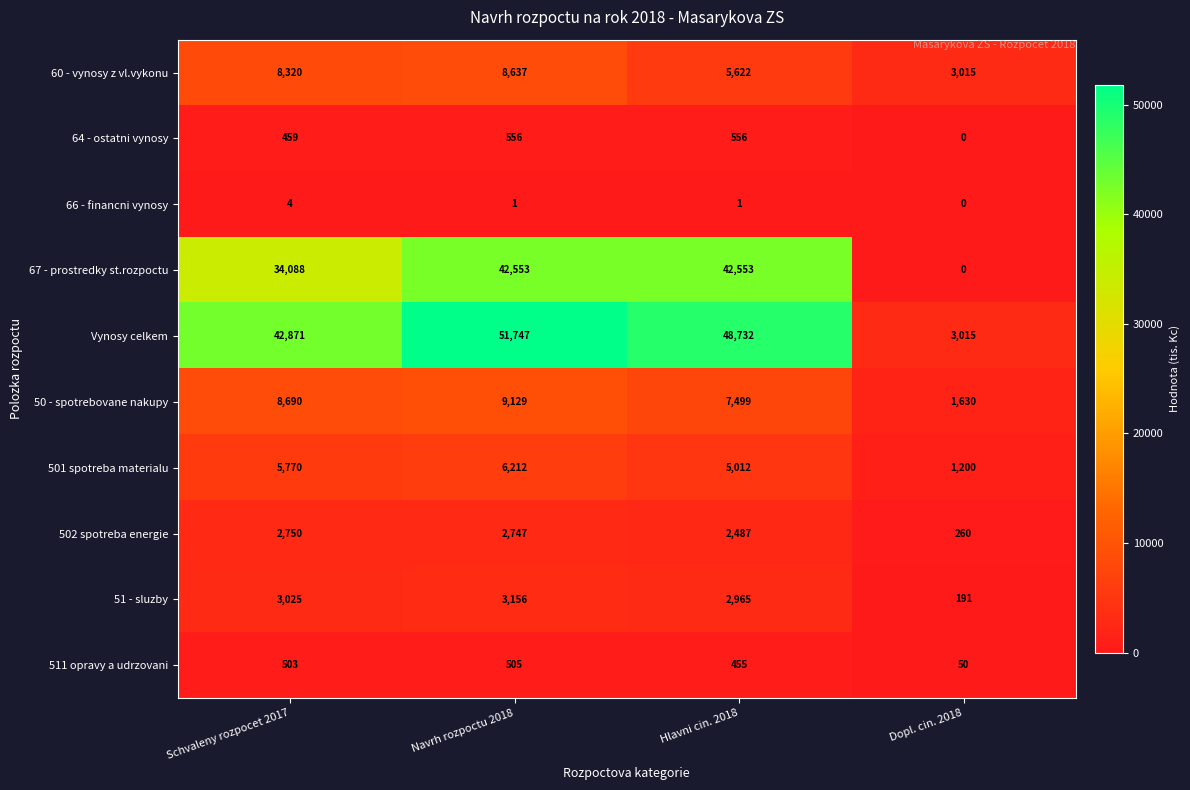

What is the sum of all 511 opravy a udrzovani values?

1513